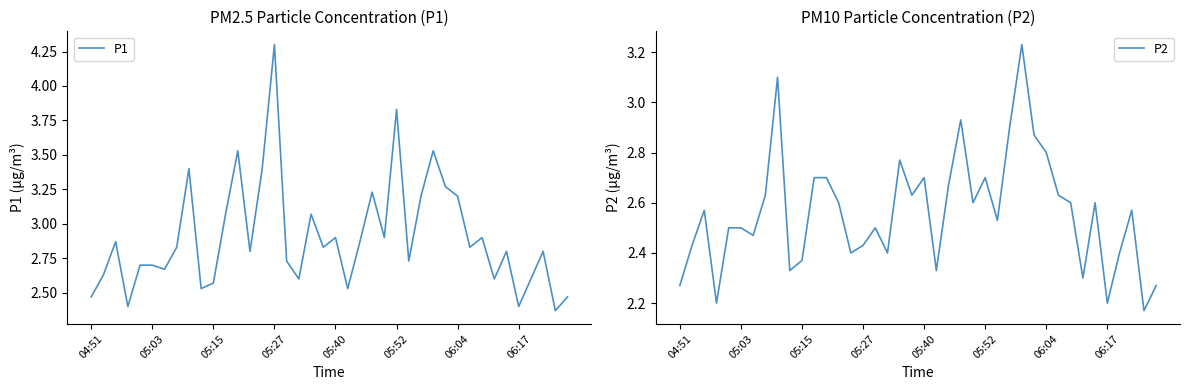

What is the total value across all series at 28?

6.8